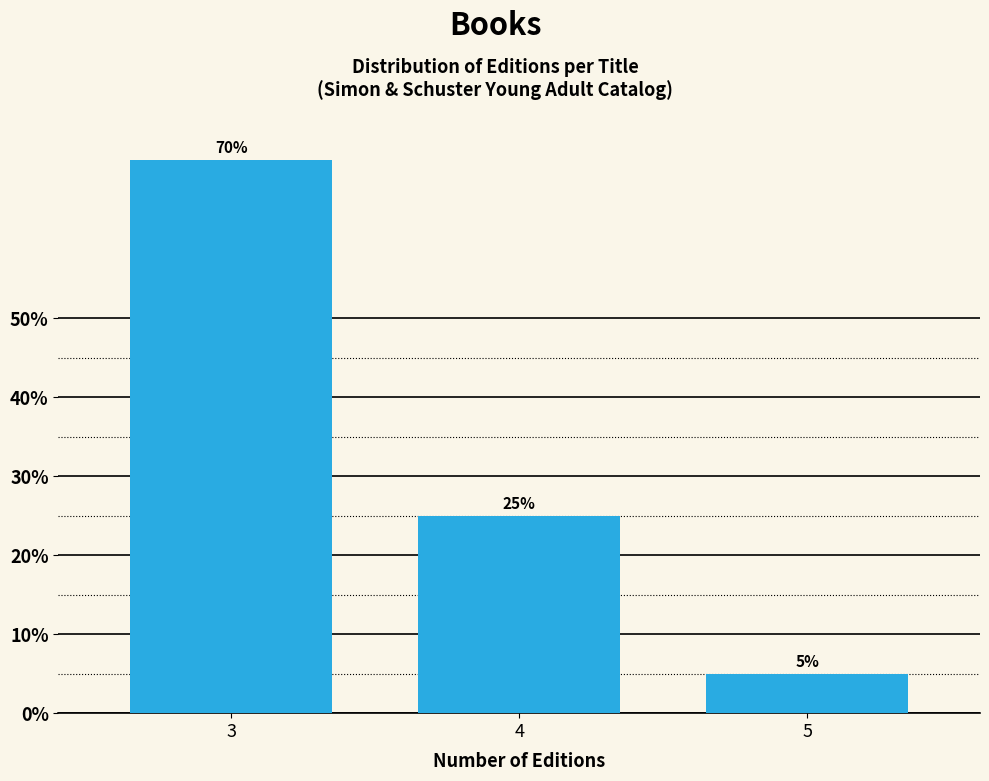

Reading left to right, transcribe all the data shown in this chart.

70	25	5